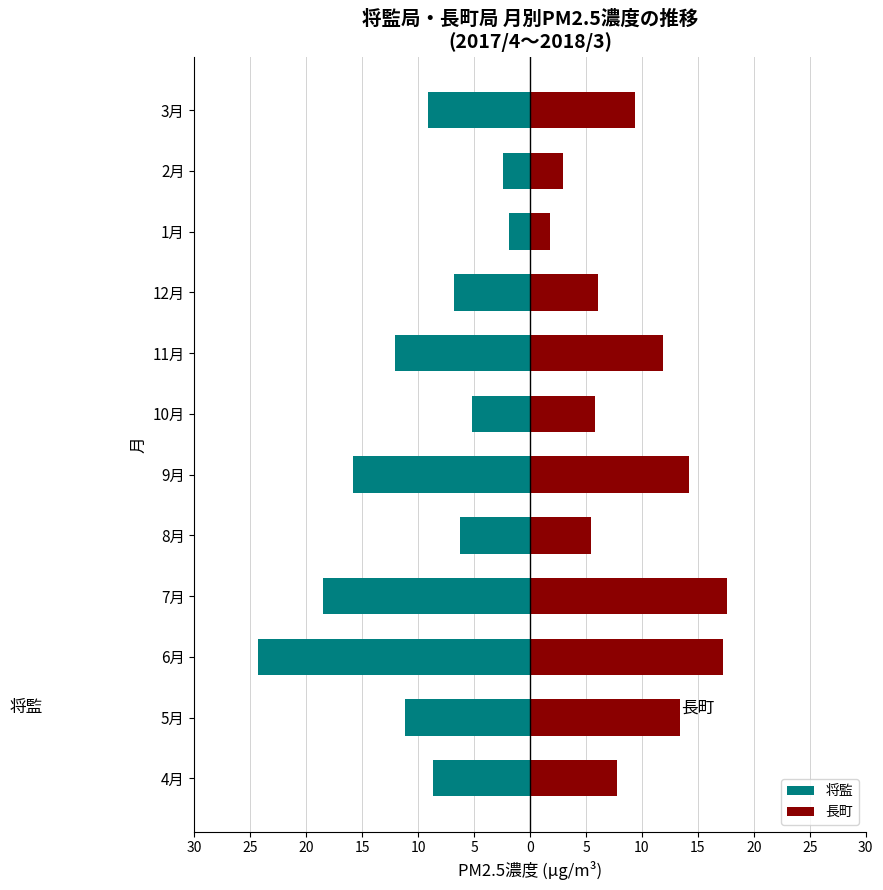

What are all the series names shown in the legend?

将監, 長町